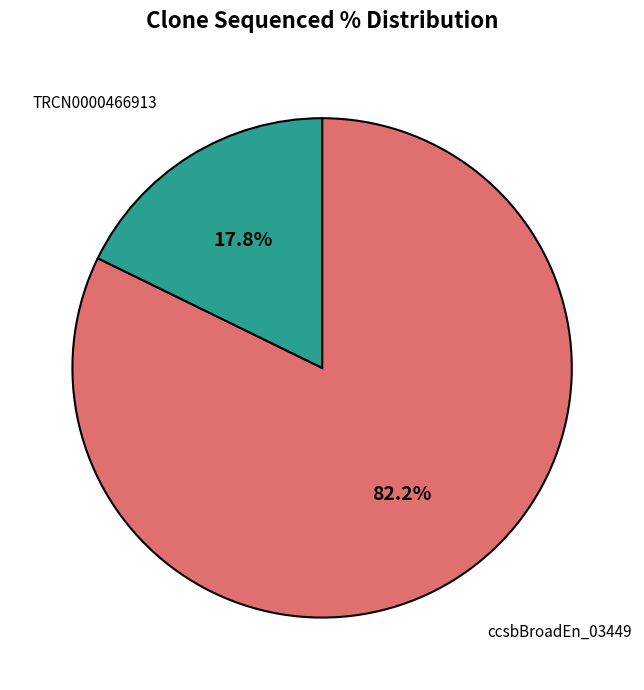

Is there a majority slice in this chart?

Yes